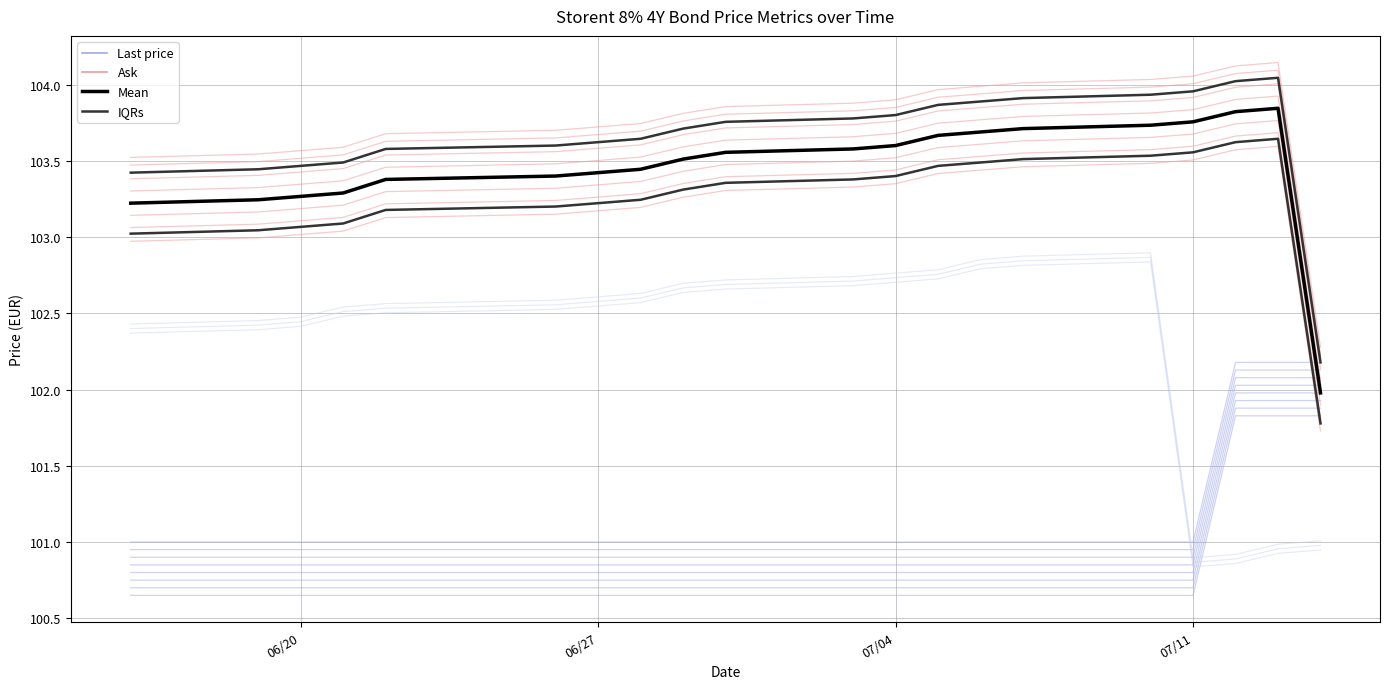

What is the value of the Last price point at the 6th from the left?

100.8